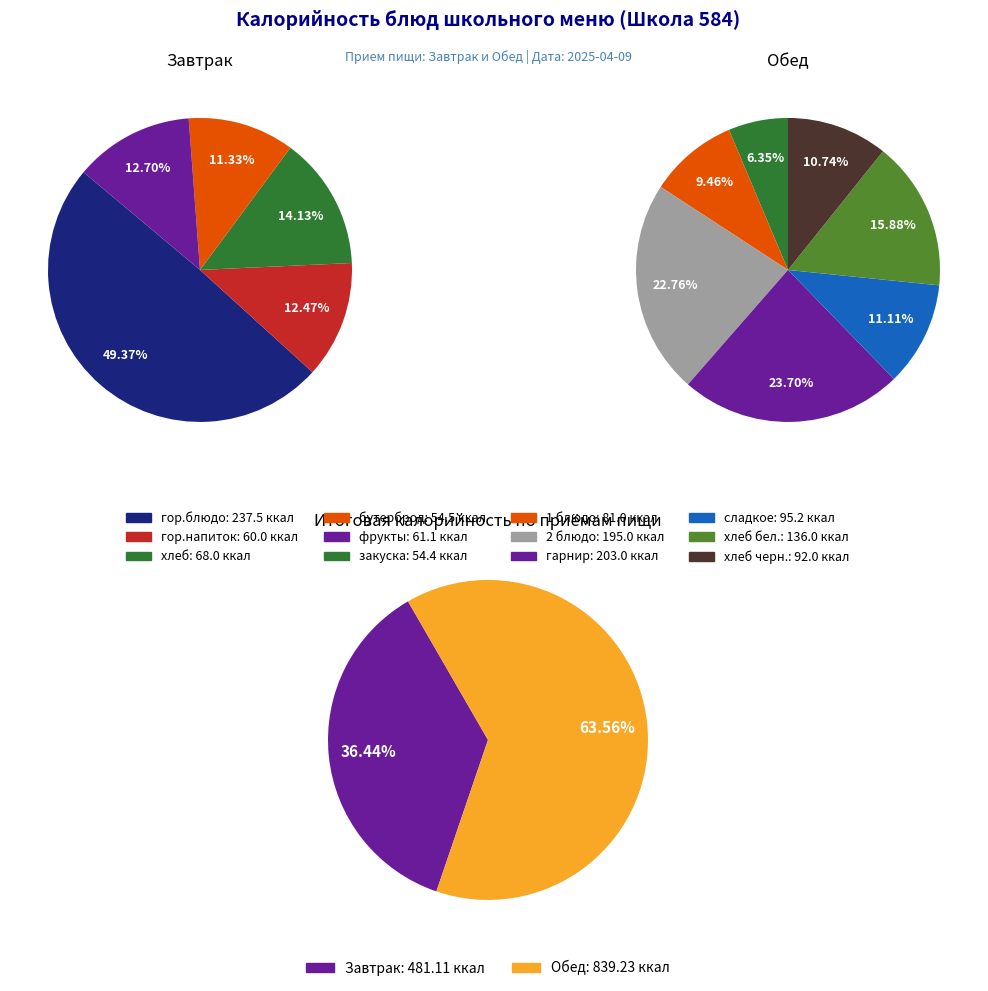

What is the majority slice?

Обед